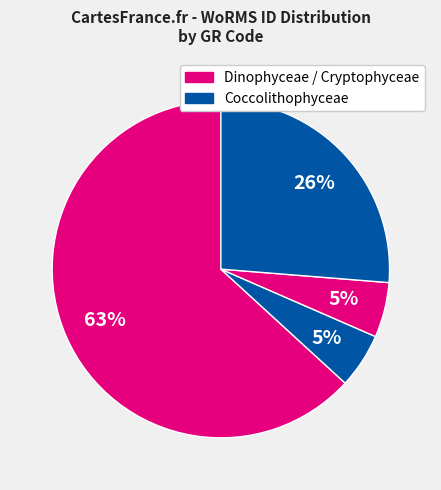

Count the number of slices in the pie.

4